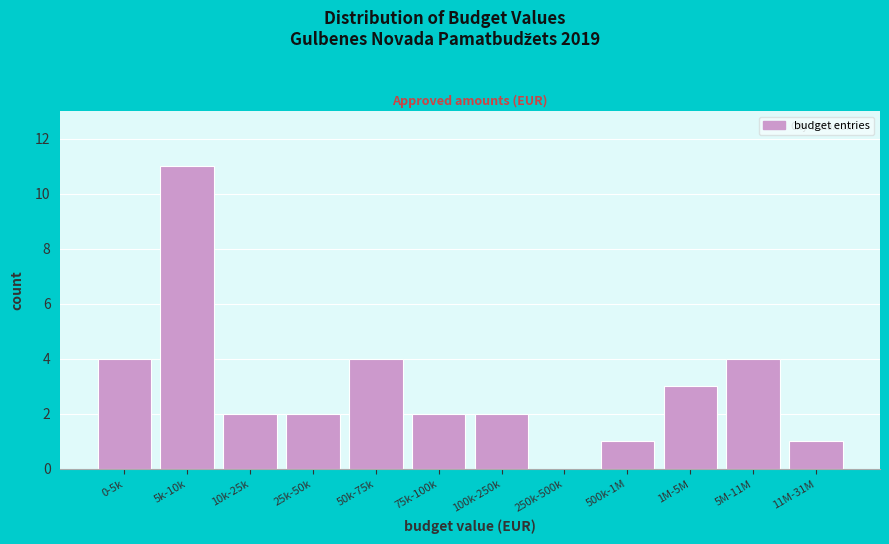

Reading left to right, what are all the values shown in this chart?

0-5k=4	5k-10k=11	10k-25k=2	25k-50k=2	50k-75k=4	75k-100k=2	100k-250k=2	250k-500k=0	500k-1M=1	1M-5M=3	5M-11M=4	11M-31M=1